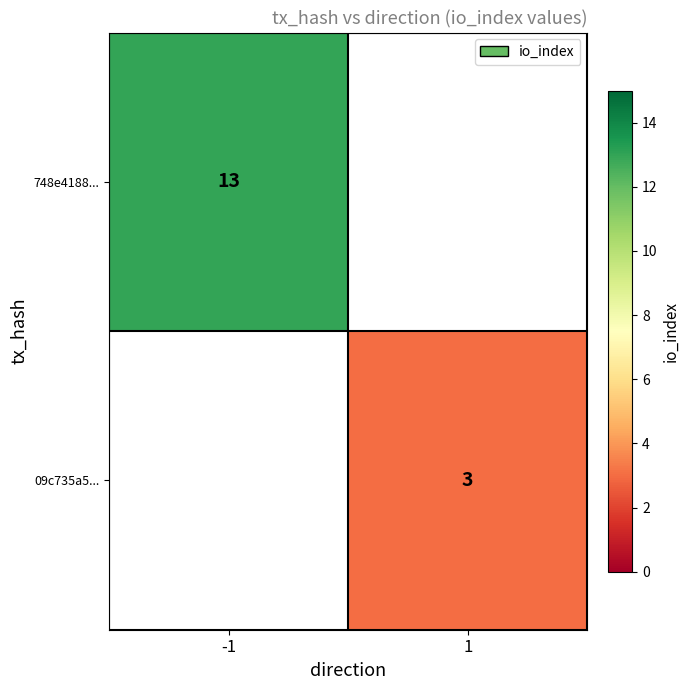

Is it true that 748e4188... equals 5 at -1?

False